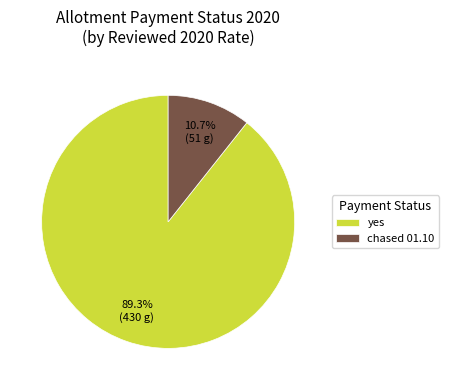

Between yes and chased 01.10, which is larger?

yes